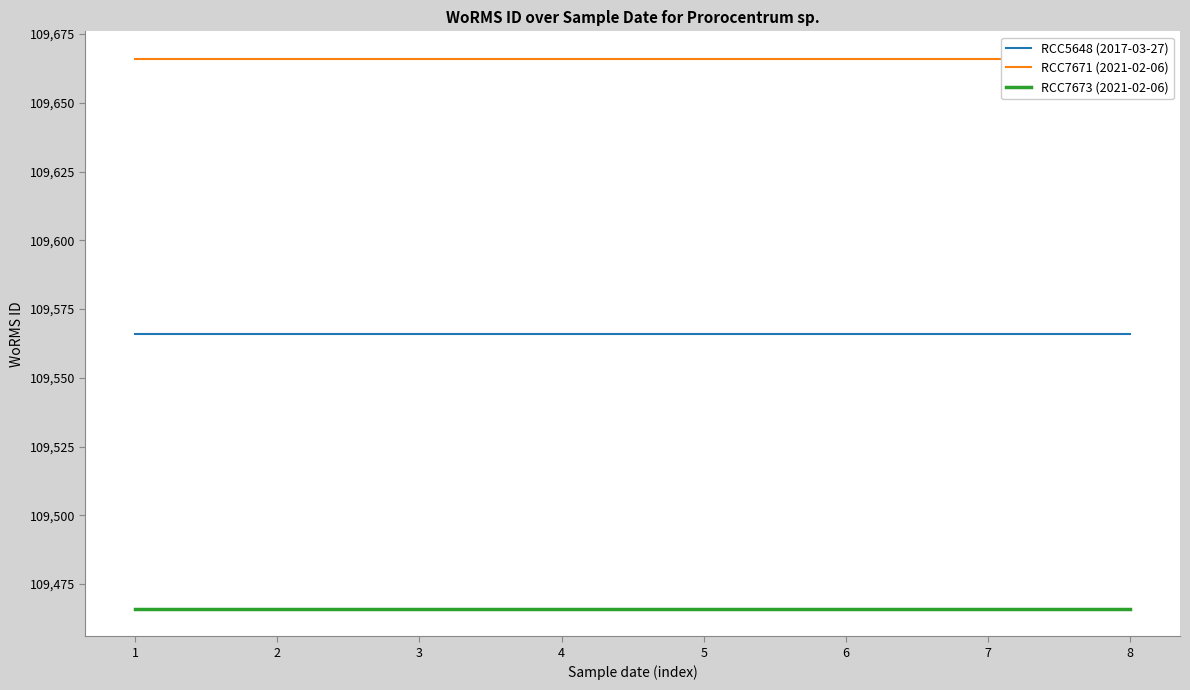

What is the total value across all series at 5?

328698